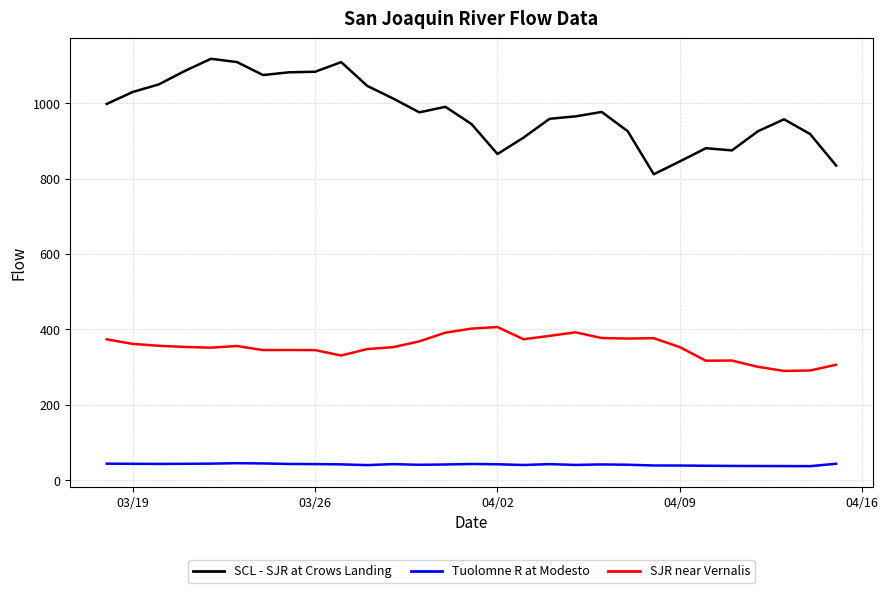

Rank the series by their average value, from highest to lowest.

SCL - SJR at Crows Landing, SJR near Vernalis, Tuolomne R at Modesto